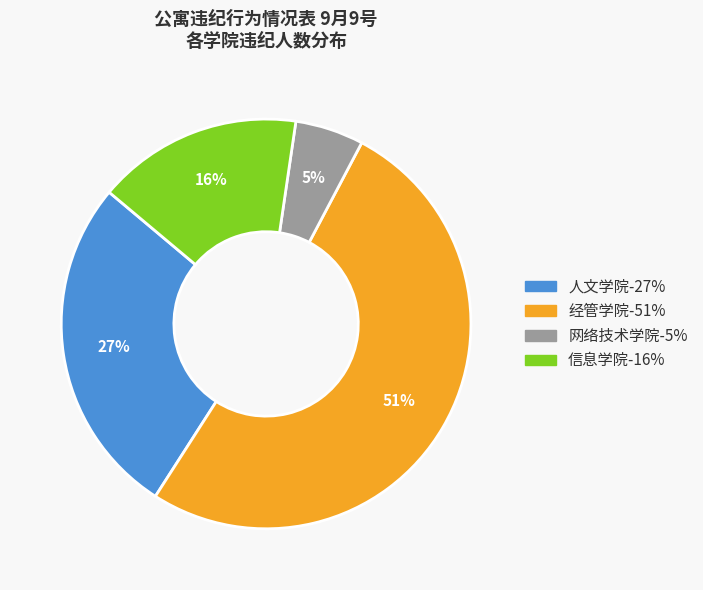

Between 信息学院 and 经管学院, which is larger?

经管学院